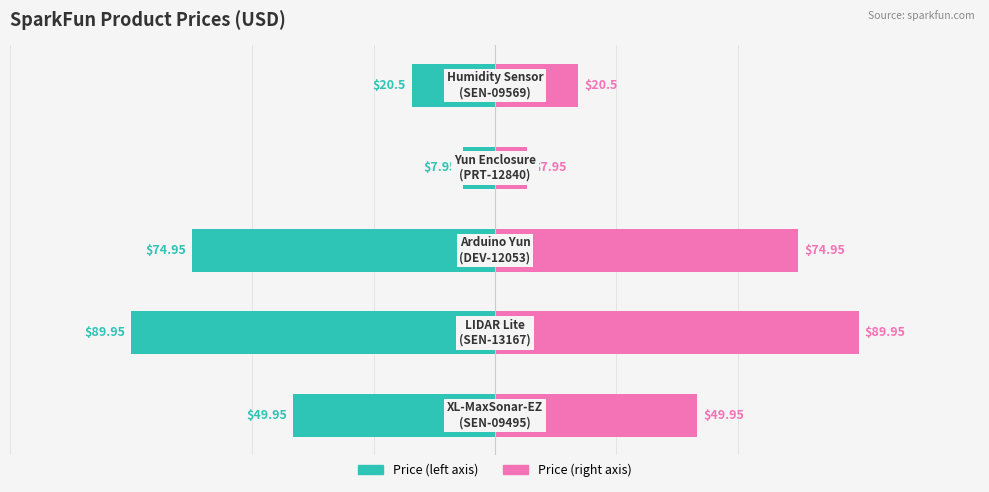

Does the chart contain stacked bars?

No